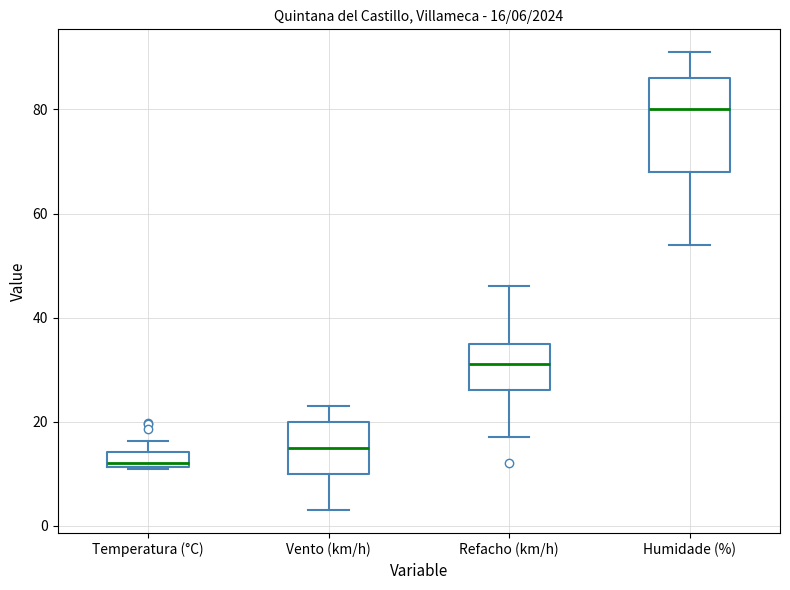

Which box's median line is the highest?

Humidade (%)